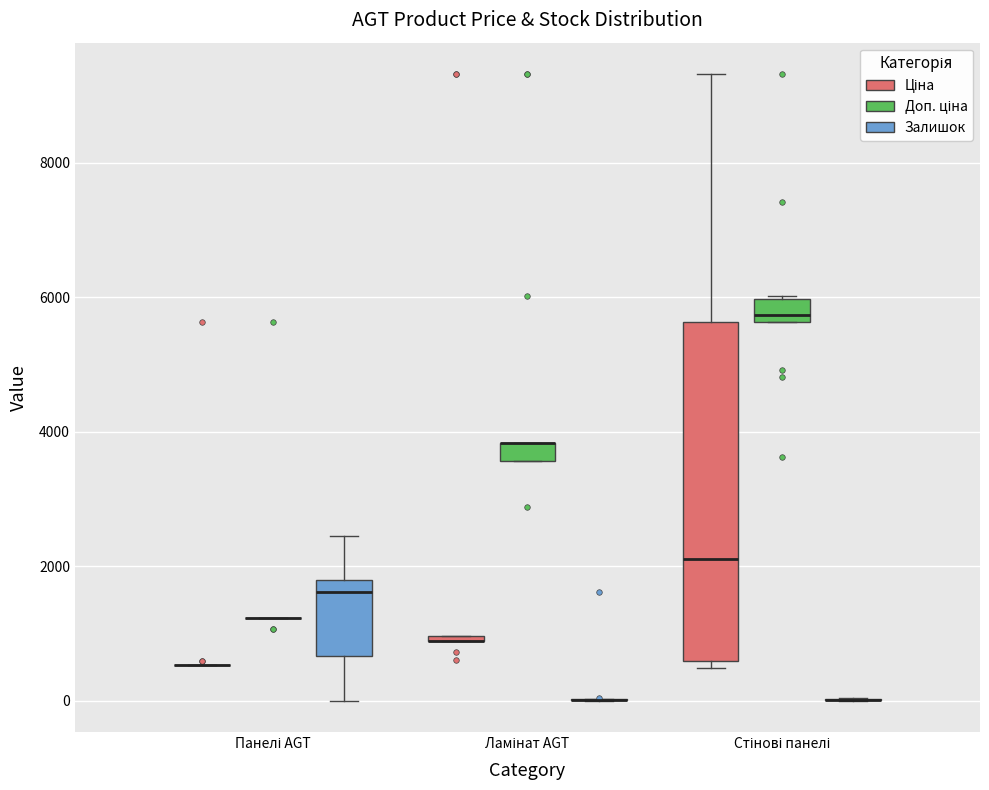

Which box is the tallest, from its lower edge to its upper edge?

Стінові панелі (Ціна)